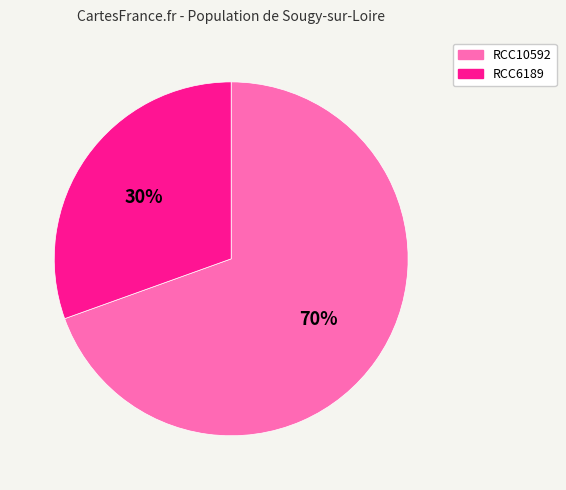

Between RCC10592 and RCC6189, which is larger?

RCC10592